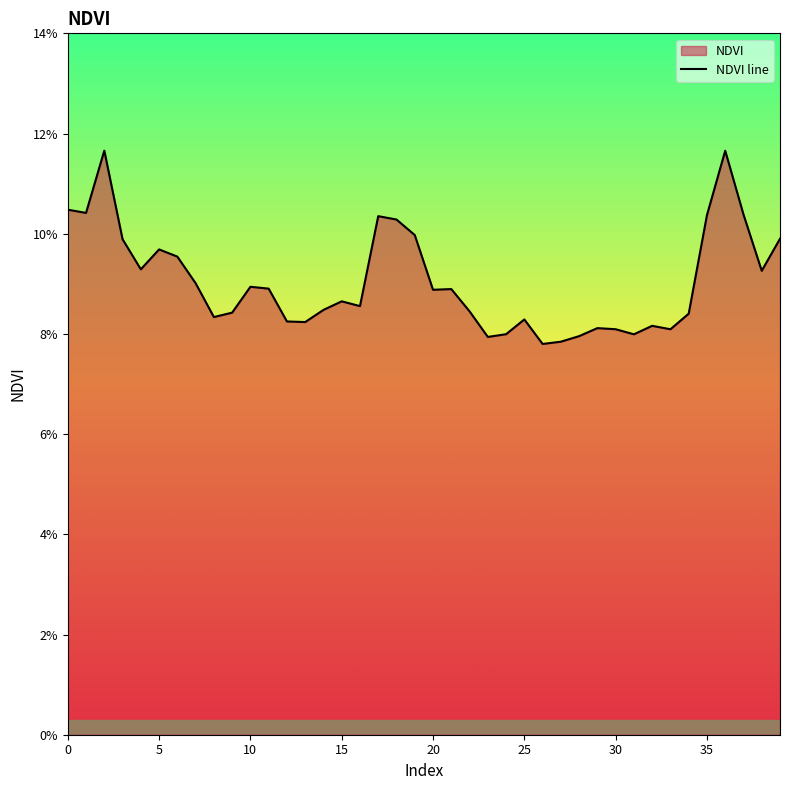

Which label corresponds to the smallest value in the chart?

26